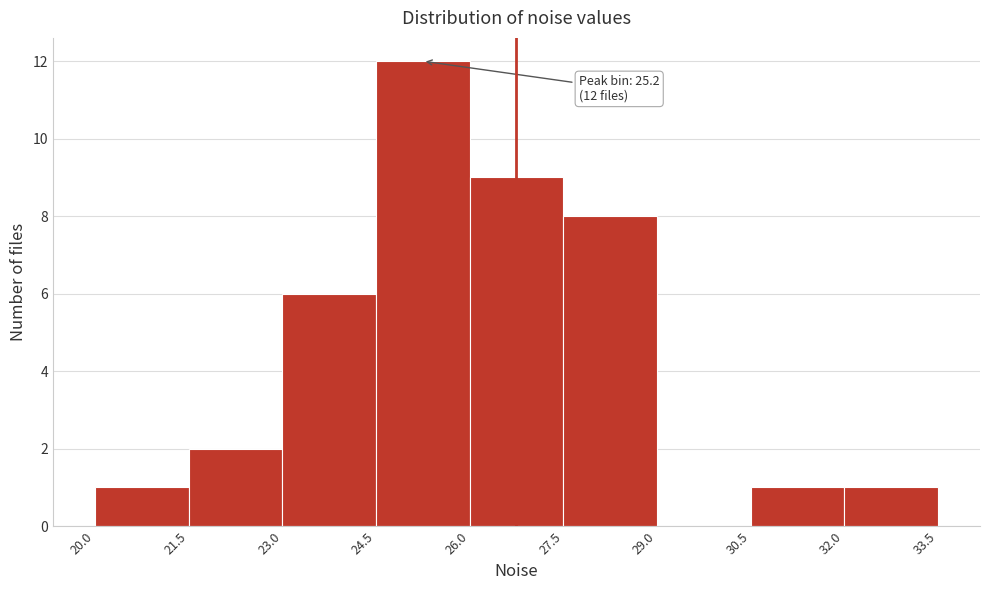

Over which range of the x-axis is the bar tallest?

24.5 to 26.0